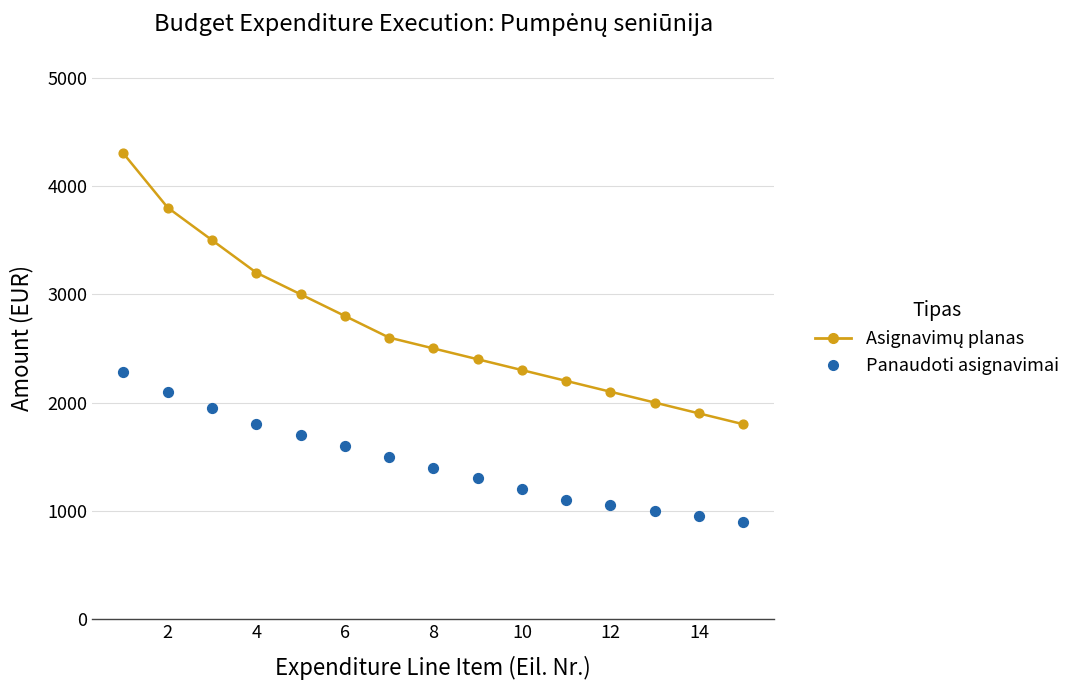

What is the greatest value displayed?

4300.0